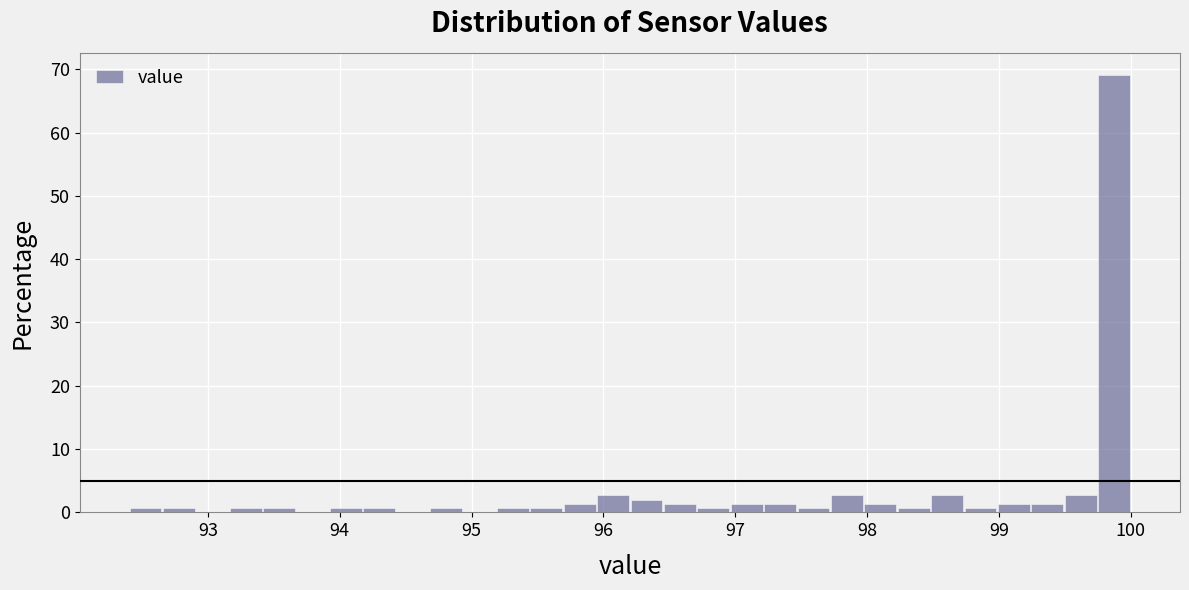

Around what value on the x-axis is the tallest bar? Give the approximate position of its centre, as read against the axis.

99.9